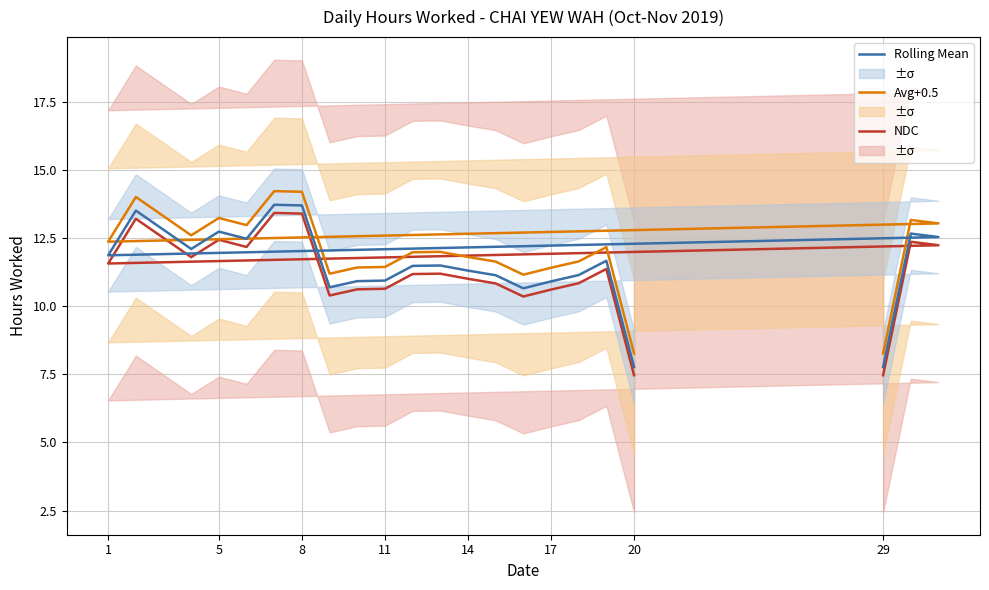

The NDC series shows 3.9 at 29. True or false?

False